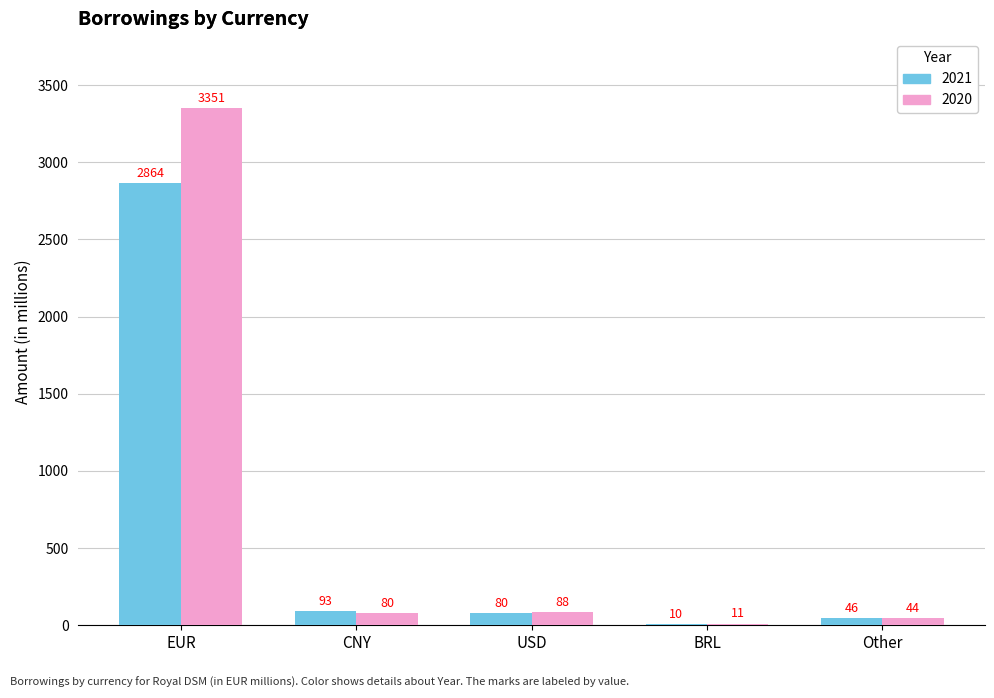

How many categories are shown in the chart?

5